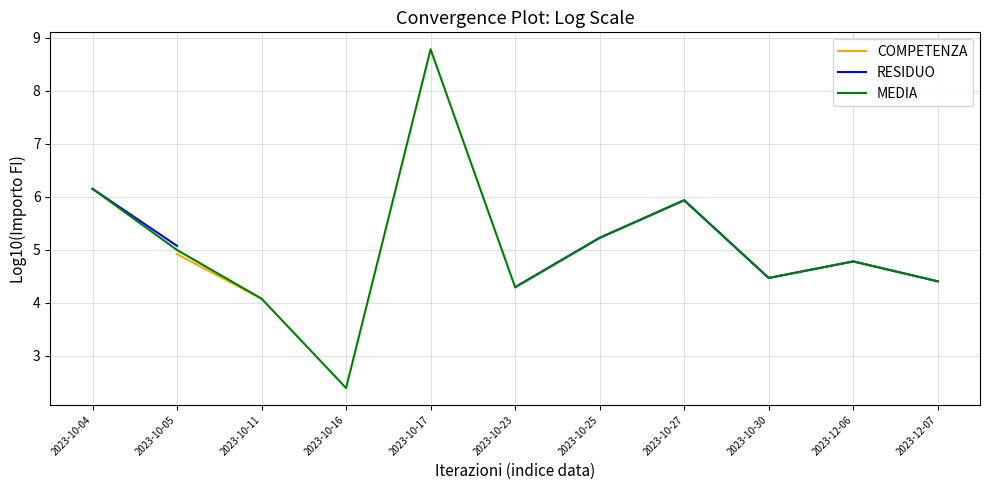

Which label corresponds to the smallest value in the chart?

2023-10-16